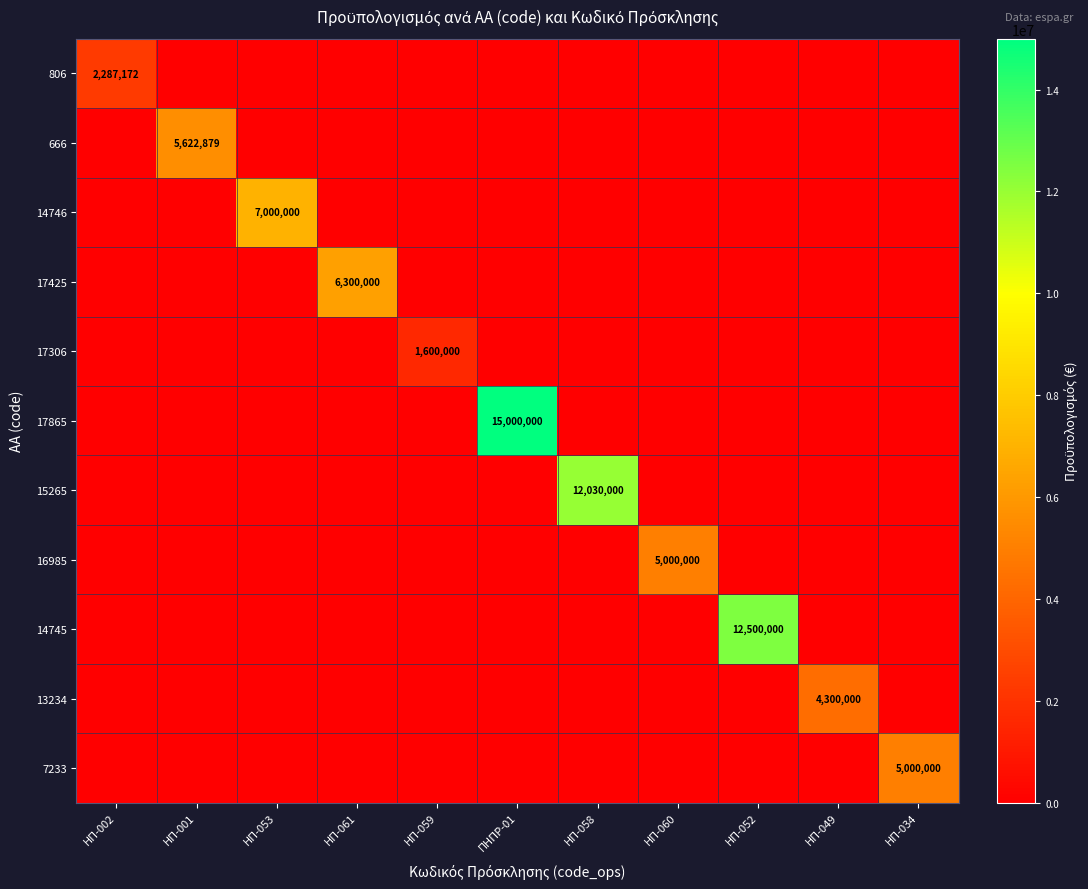

What is the difference between the highest and lowest values at ΗΠ-001?

5622879